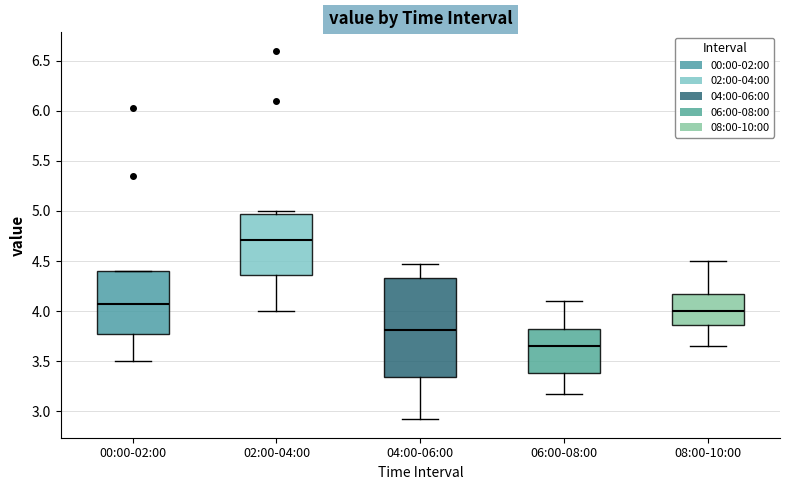

Reading left to right, transcribe this box plot: for each box, give where its median line is, the range the box spans, and where its two whiskers end, as read against the y-axis. The values are not printed on the chart, so give them approximately, as read against the axis.

00:00-02:00: median 4.10, box 3.75 to 4.40, whiskers 3.50 to 4.40
02:00-04:00: median 4.70, box 4.35 to 4.95, whiskers 4.00 to 5.00
04:00-06:00: median 3.80, box 3.35 to 4.35, whiskers 2.90 to 4.45
06:00-08:00: median 3.65, box 3.40 to 3.80, whiskers 3.15 to 4.10
08:00-10:00: median 4.00, box 3.85 to 4.20, whiskers 3.65 to 4.50